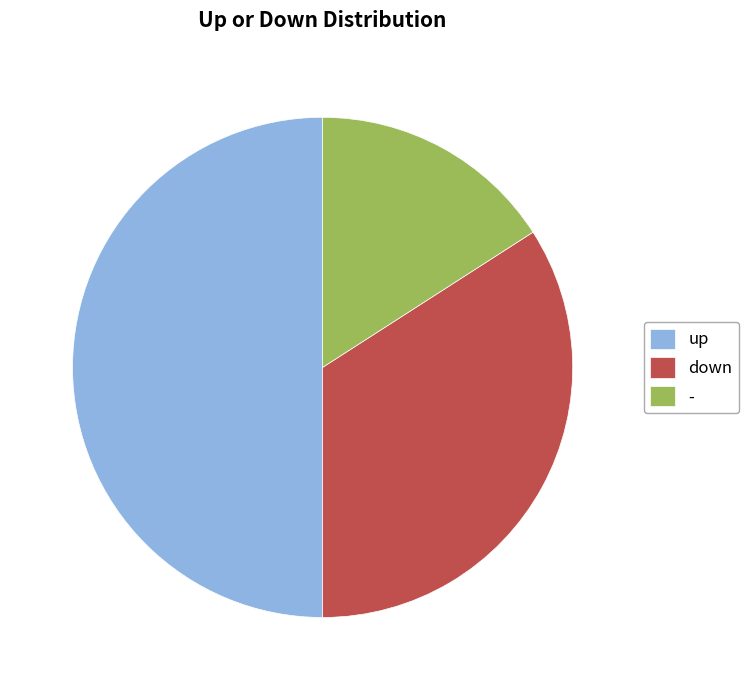

How many slices are in this pie chart?

3